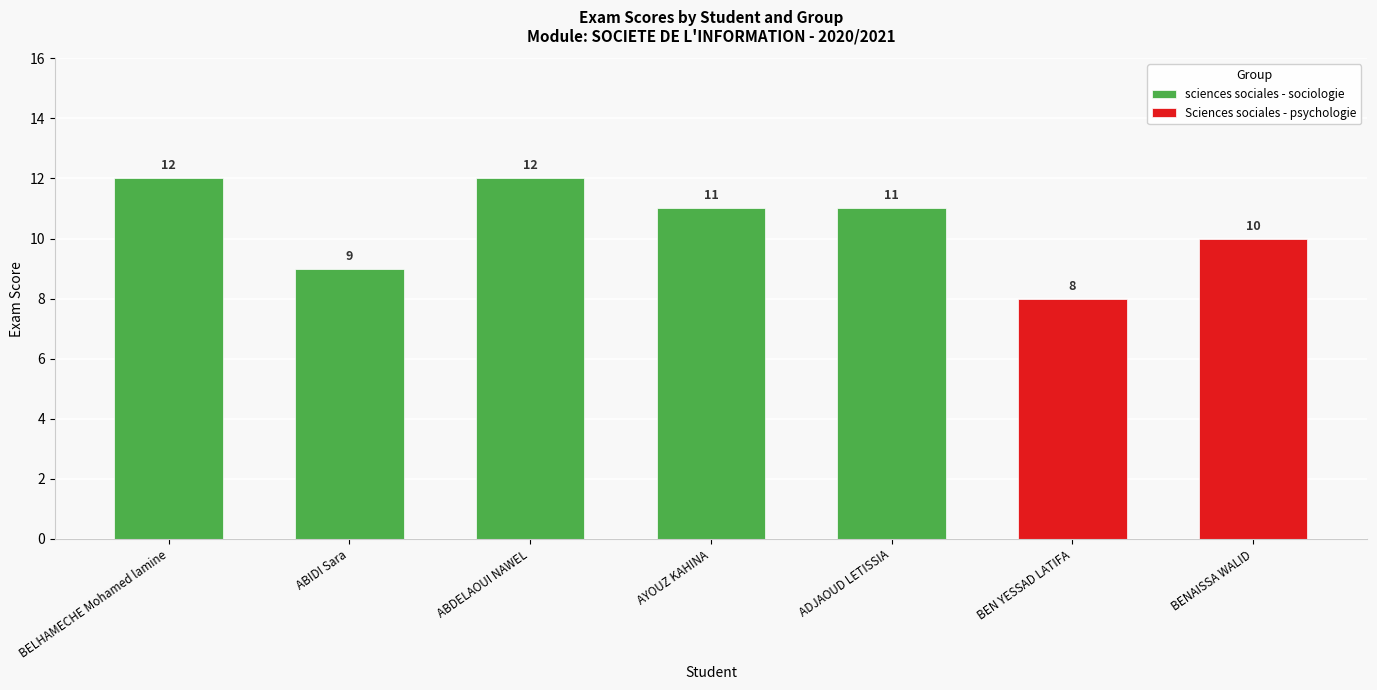

Count the sciences sociales - sociologie values in the range 11 to 12.

4